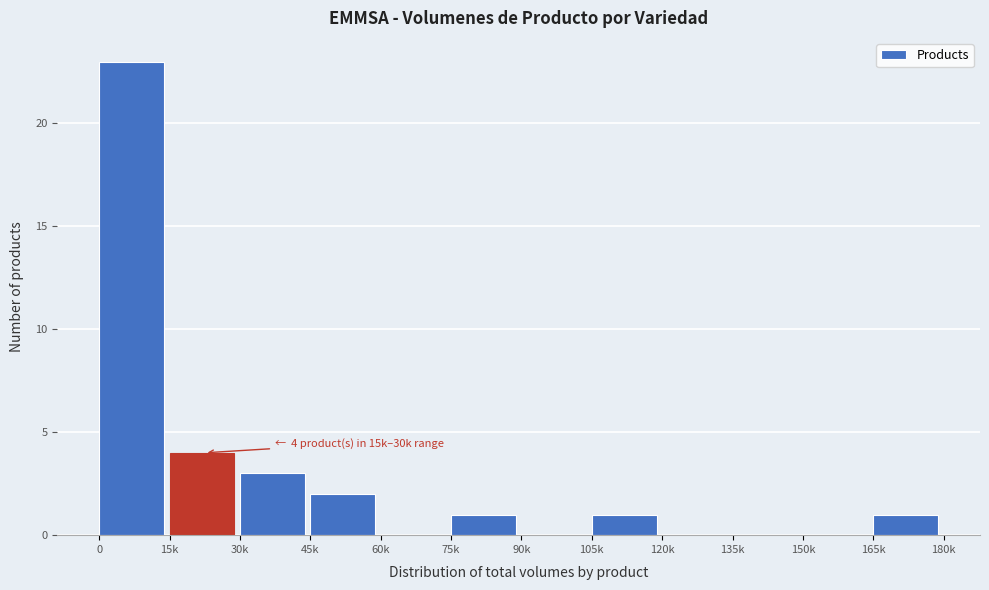

Reading right to left, what are all the values shown in this chart?

165k=1	150k=0	135k=0	120k=0	105k=1	90k=0	75k=1	60k=0	45k=2	30k=3	15k=4	0=23